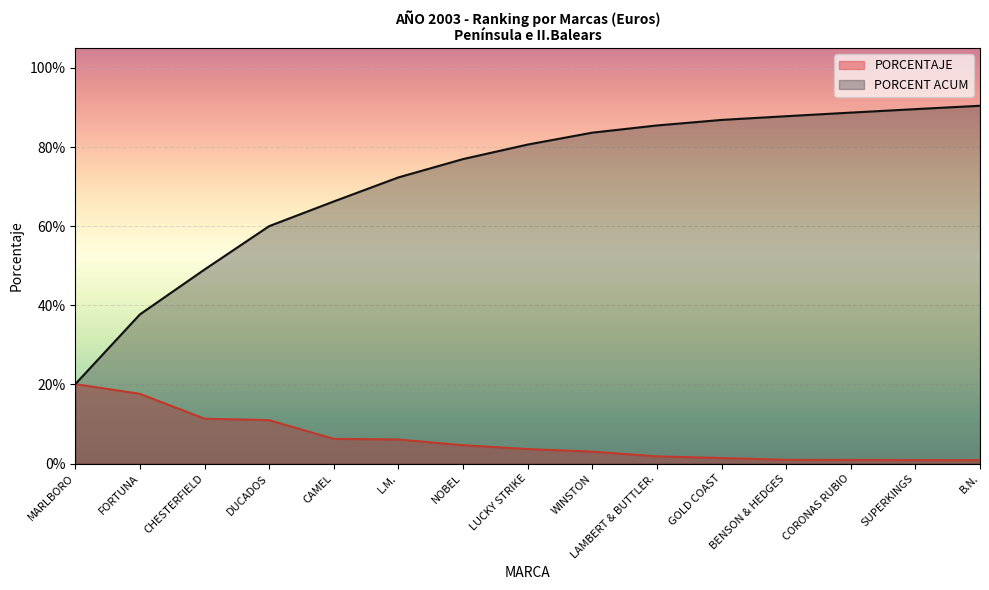

Between NOBEL and FORTUNA, which is larger?

FORTUNA